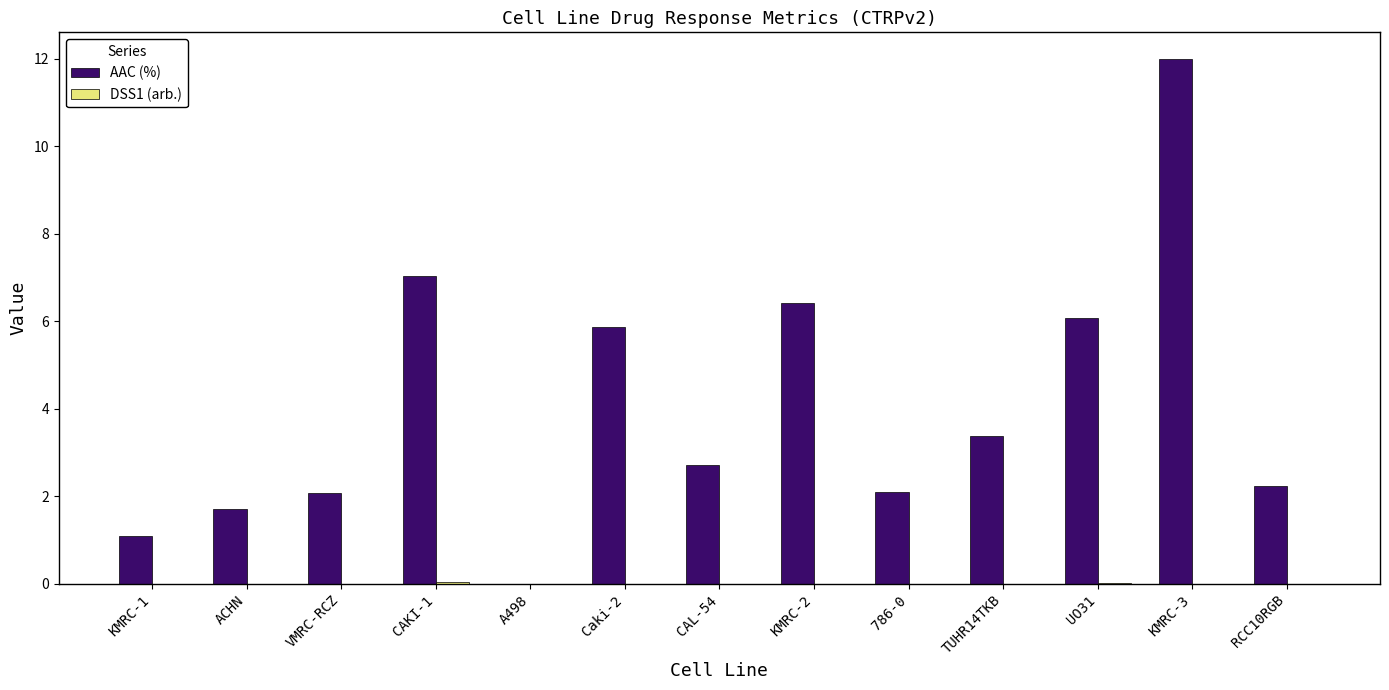

Which series changed the most between KMRC-2 and RCC10RGB?

AAC (%)